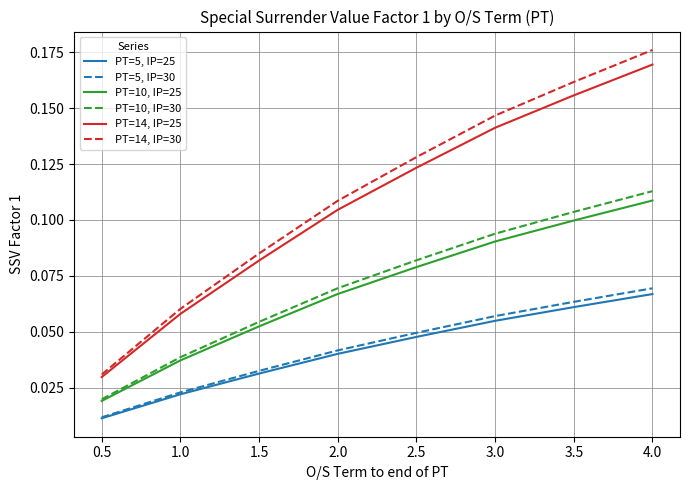

True or false: PT=10, IP=25 and PT=5, IP=25 intersect in this chart.

False